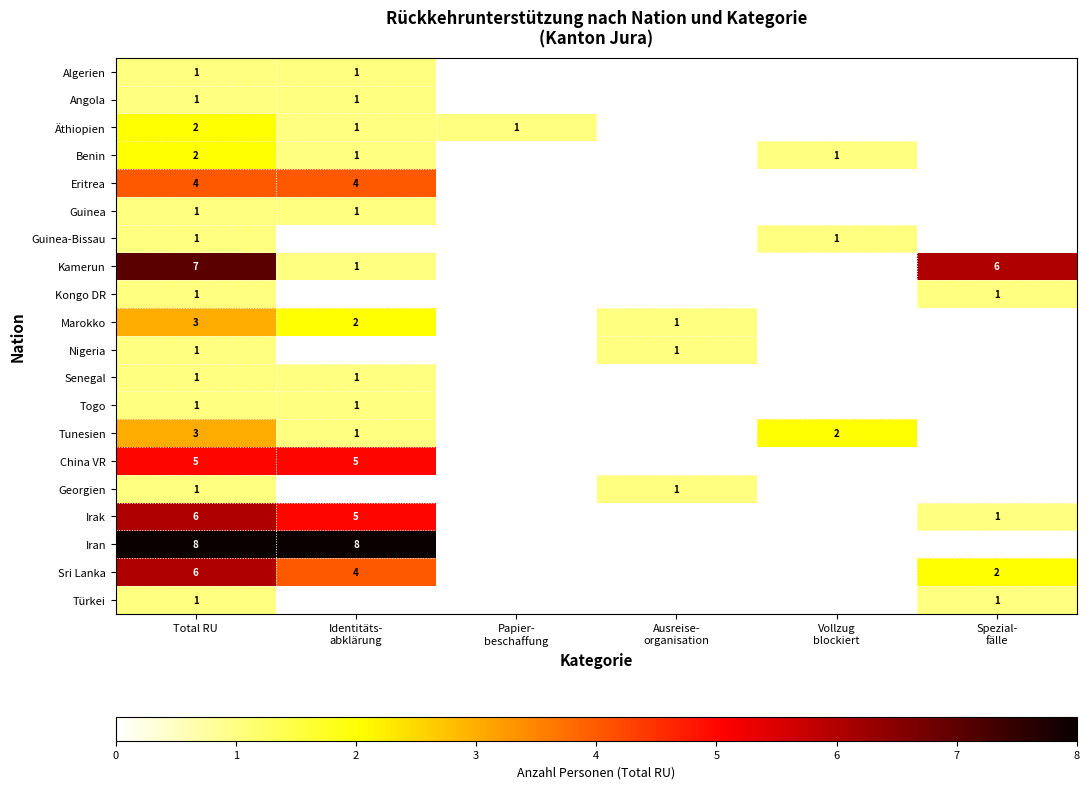

At which category does the chart reach its peak across all series?

Total RU